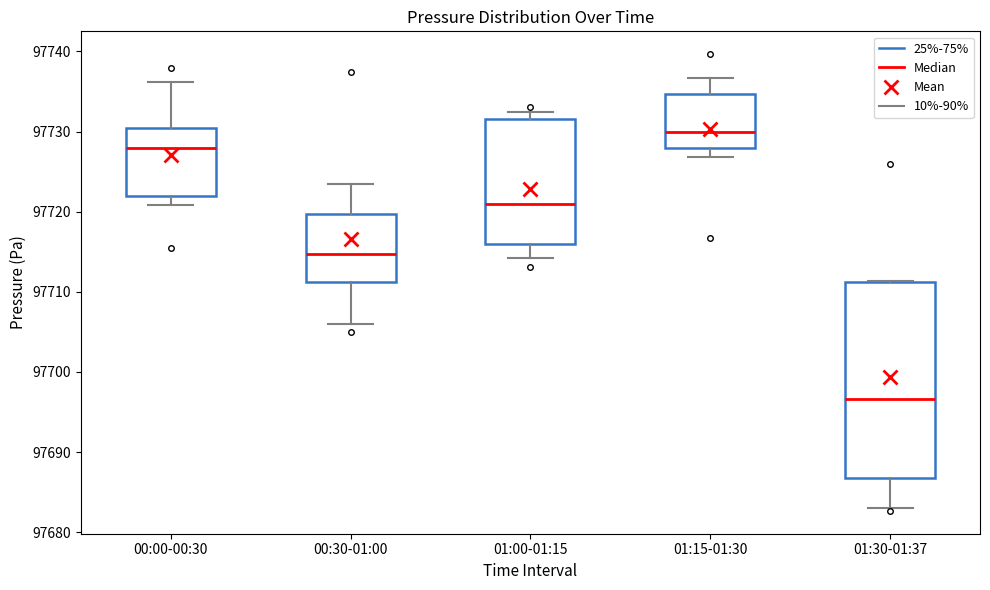

Reading left to right, transcribe this box plot: for each box, give where its median line is, the range the box spans, and where its two whiskers end, as read against the y-axis. The values are not printed on the chart, so give them approximately, as read against the axis.

00:00-00:30: median 97728, box 97722 to 97730, whiskers 97721 to 97736
00:30-01:00: median 97715, box 97711 to 97720, whiskers 97706 to 97723
01:00-01:15: median 97721, box 97716 to 97732, whiskers 97714 to 97733
01:15-01:30: median 97730, box 97728 to 97735, whiskers 97727 to 97737
01:30-01:37: median 97697, box 97687 to 97711, whiskers 97683 to 97711